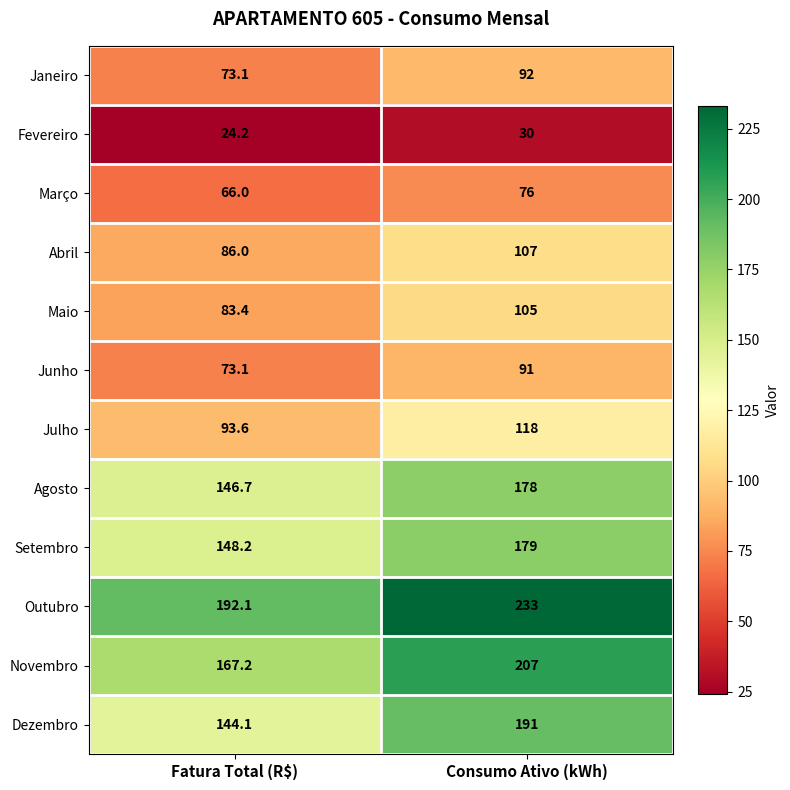

What is the difference between the highest and lowest values at Fatura Total (R$)?

167.9